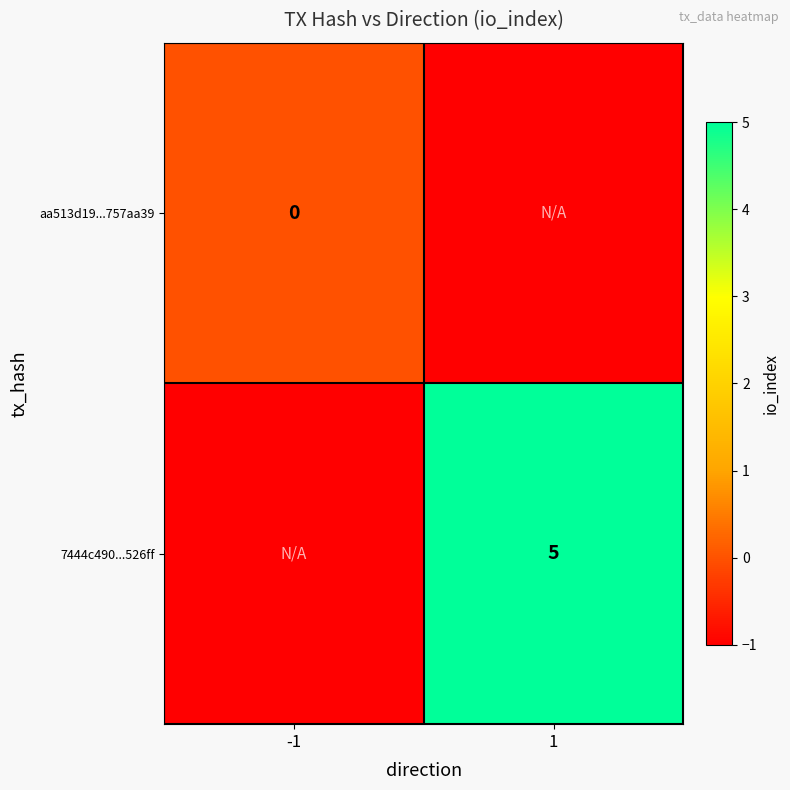

What is the total value across all series at 1?

4